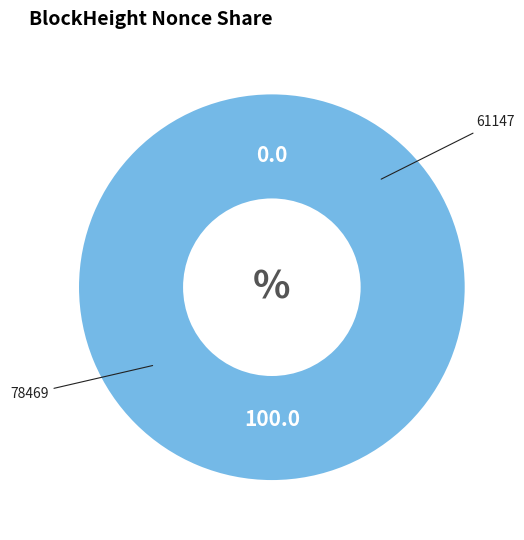

Is it true that 78469 is 0% of the pie?

True